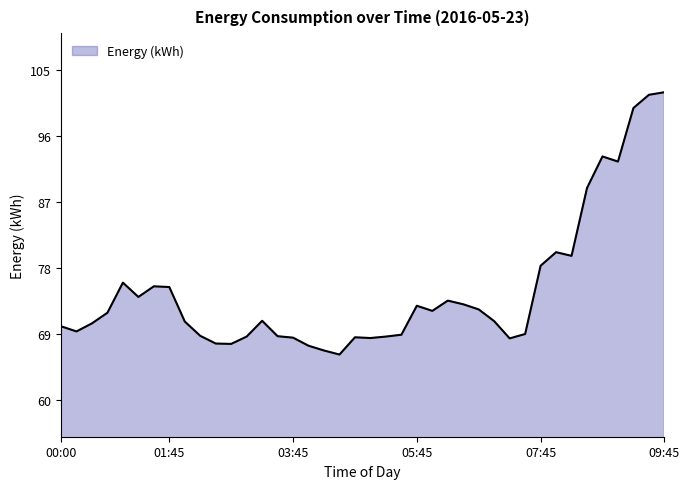

What is the greatest value displayed?

102.0